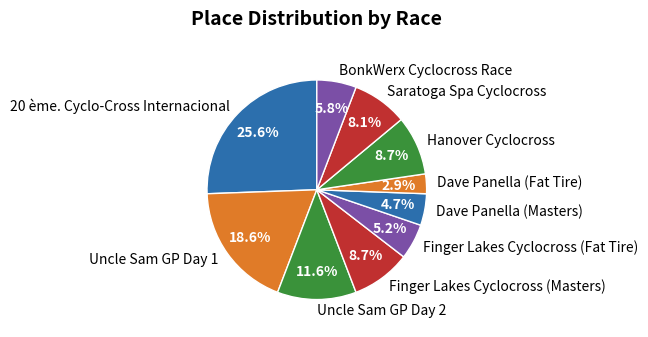

How many slices are in this pie chart?

10